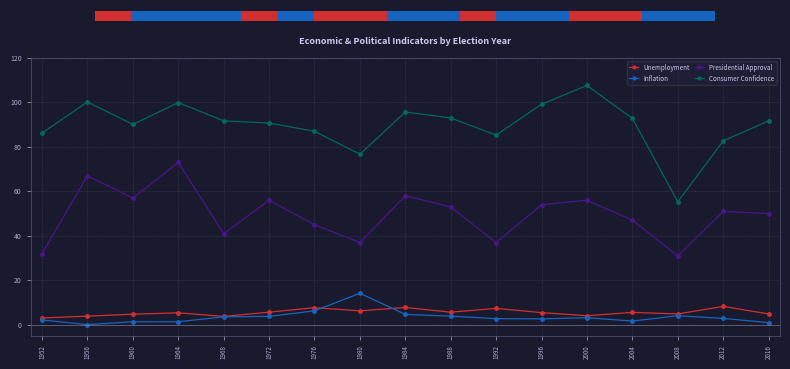

Rank the series by their maximum value, from highest to lowest.

Consumer Confidence, Presidential Approval, Inflation, Unemployment